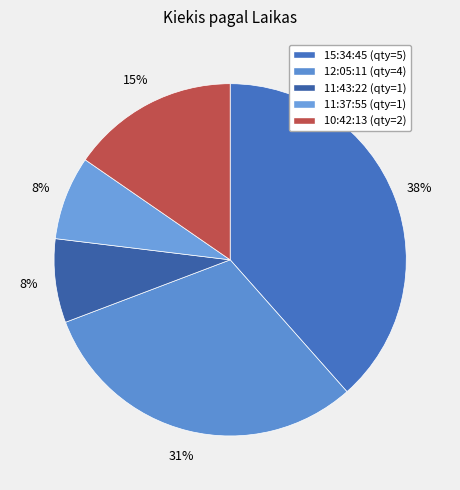

Count the number of slices in the pie.

5